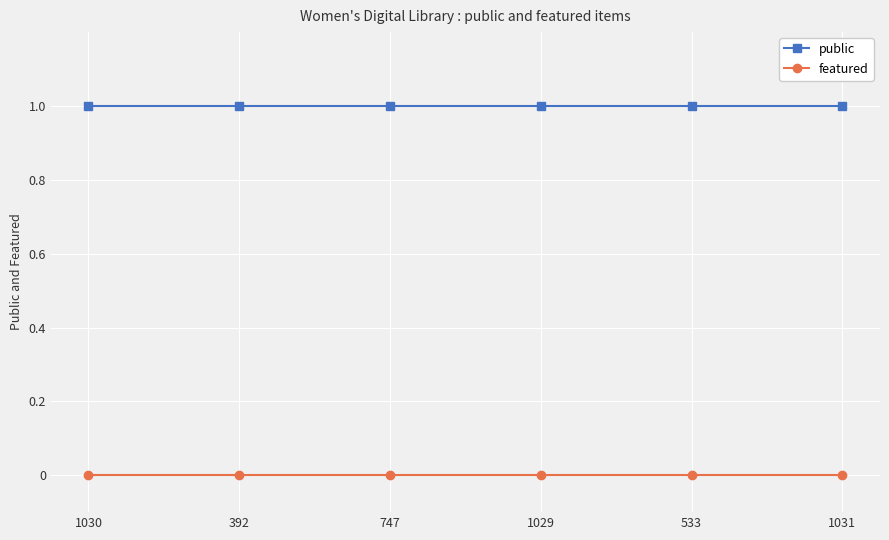

What is the spread (max minus min) of values at 1031?

1